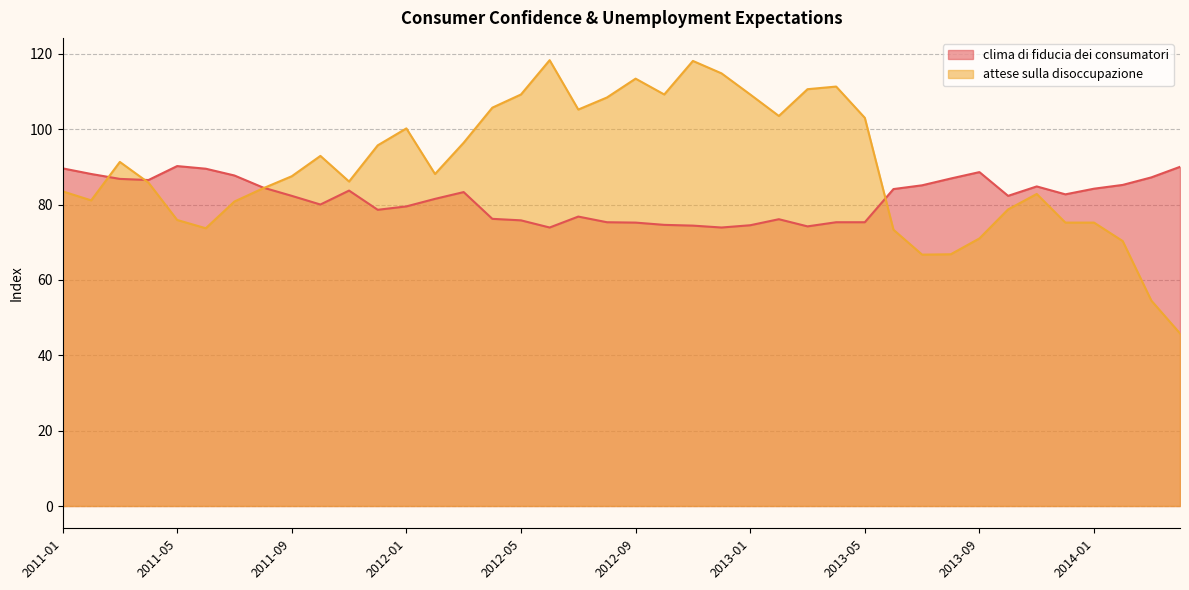

Between which two adjacent categories do attese sulla disoccupazione and clima di fiducia dei consumatori first intersect?

2011-02 and 2011-03